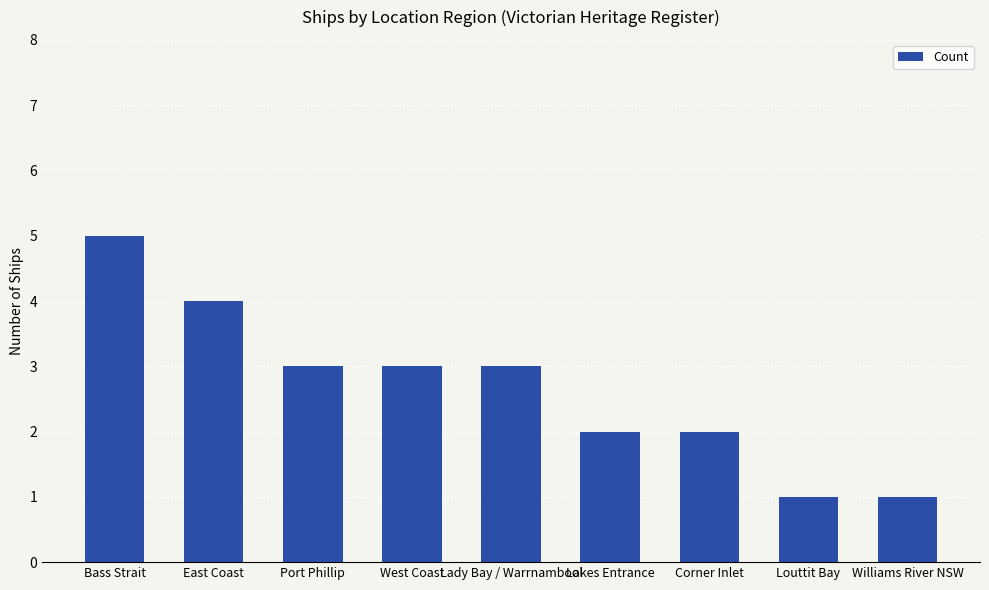

Between Corner Inlet and Port Phillip, which is larger?

Port Phillip